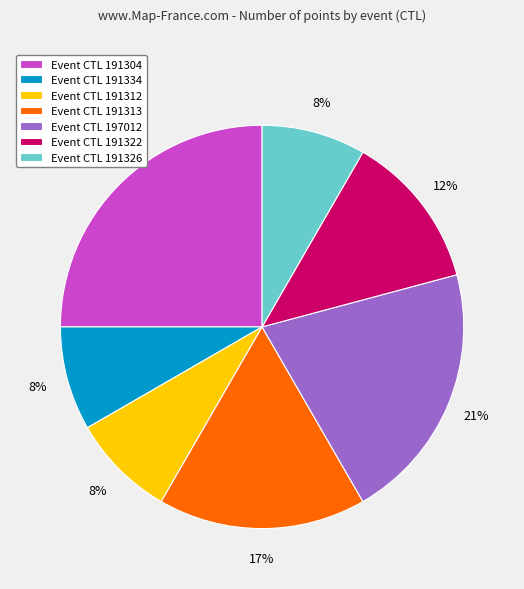

Is there a majority slice in this chart?

No